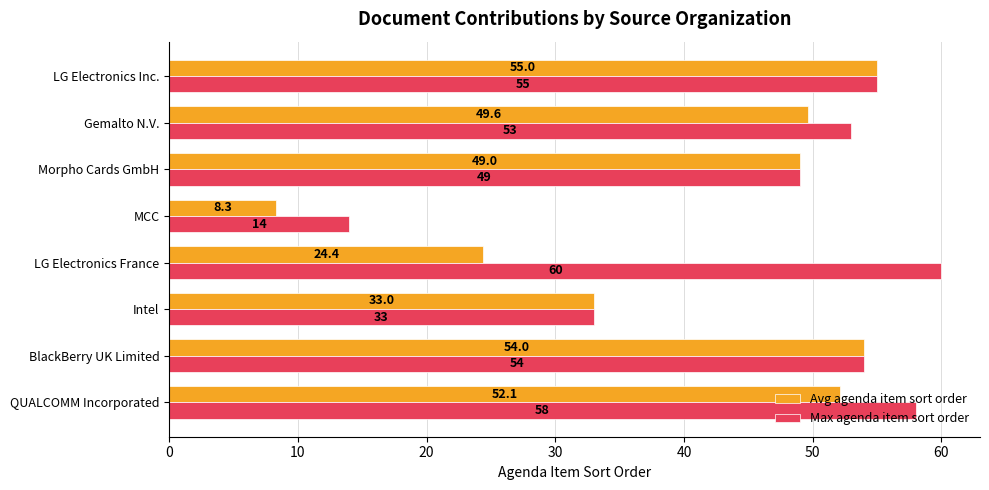

Is it true that Max agenda item sort order equals 47.1 at Intel?

False